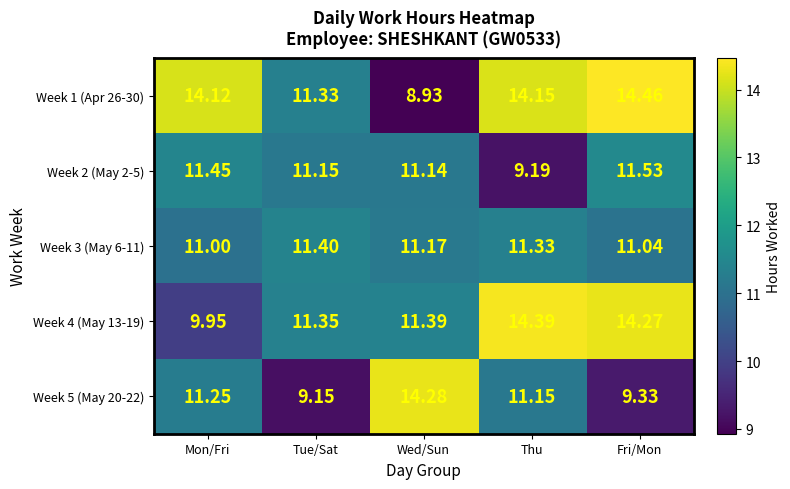

Rank the series at Tue/Sat from highest to lowest value.

Week 3 (May 6-11), Week 4 (May 13-19), Week 1 (Apr 26-30), Week 2 (May 2-5), Week 5 (May 20-22)